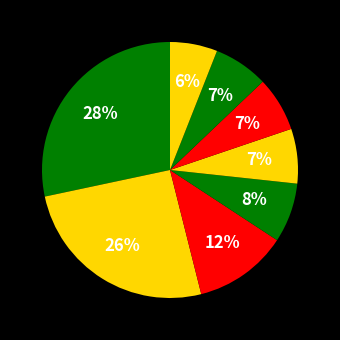

How many segments does this pie chart have?

8